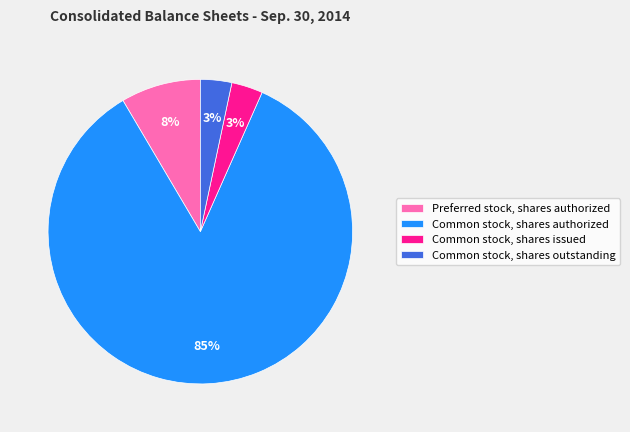

To the nearest percent, what portion does Common stock, shares outstanding represent?

3%